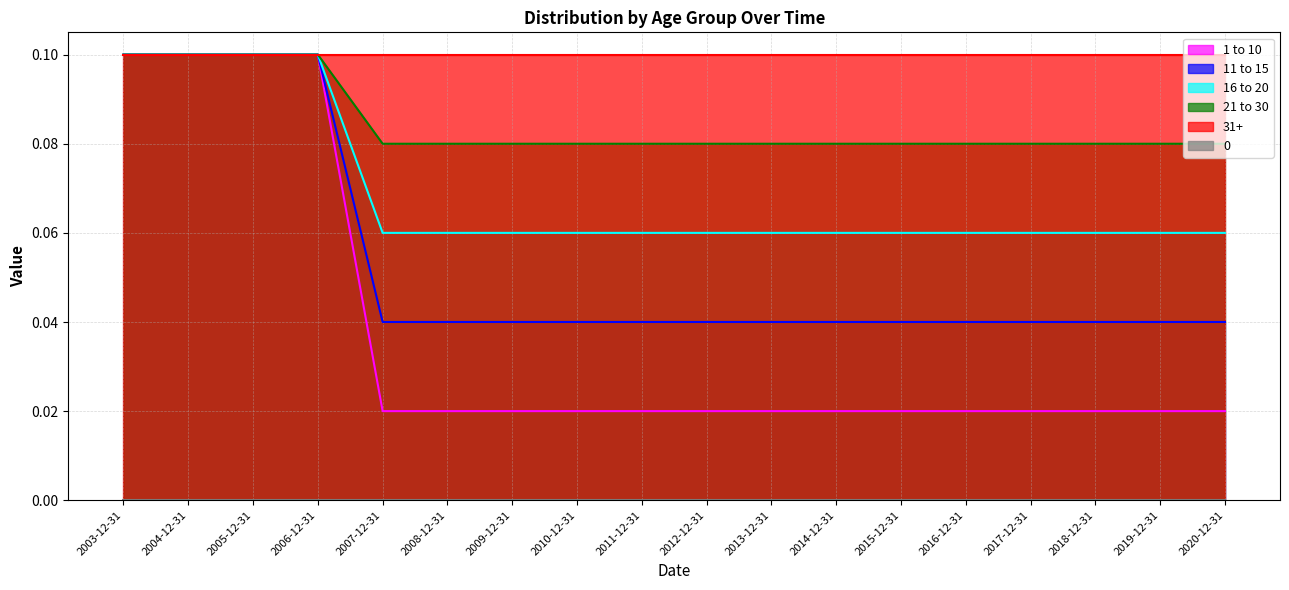

Which series has the largest total across all categories?

31+